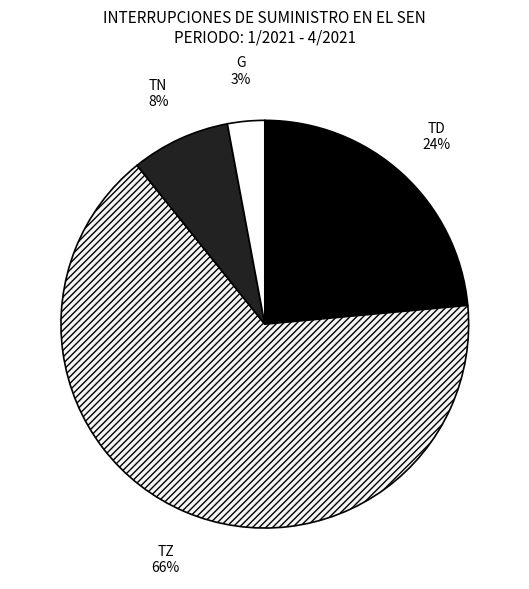

What is the ratio of the value at G to the value at TD?

0.1